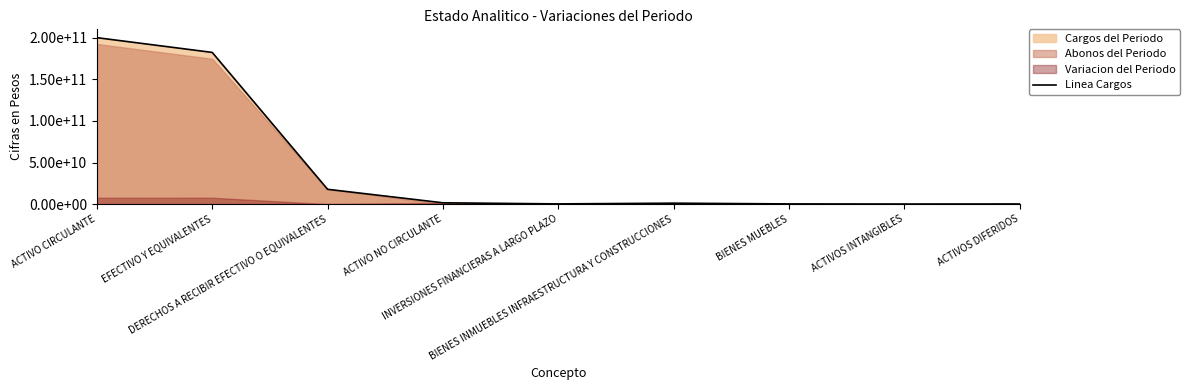

List the labels in order of value, smallest first.

ACTIVOS INTANGIBLES, ACTIVOS DIFERIDOS, BIENES MUEBLES, INVERSIONES FINANCIERAS A LARGO PLAZO, BIENES INMUEBLES INFRAESTRUCTURA Y CONSTRUCCIONES, ACTIVO NO CIRCULANTE, DERECHOS A RECIBIR EFECTIVO O EQUIVALENTES, EFECTIVO Y EQUIVALENTES, ACTIVO CIRCULANTE